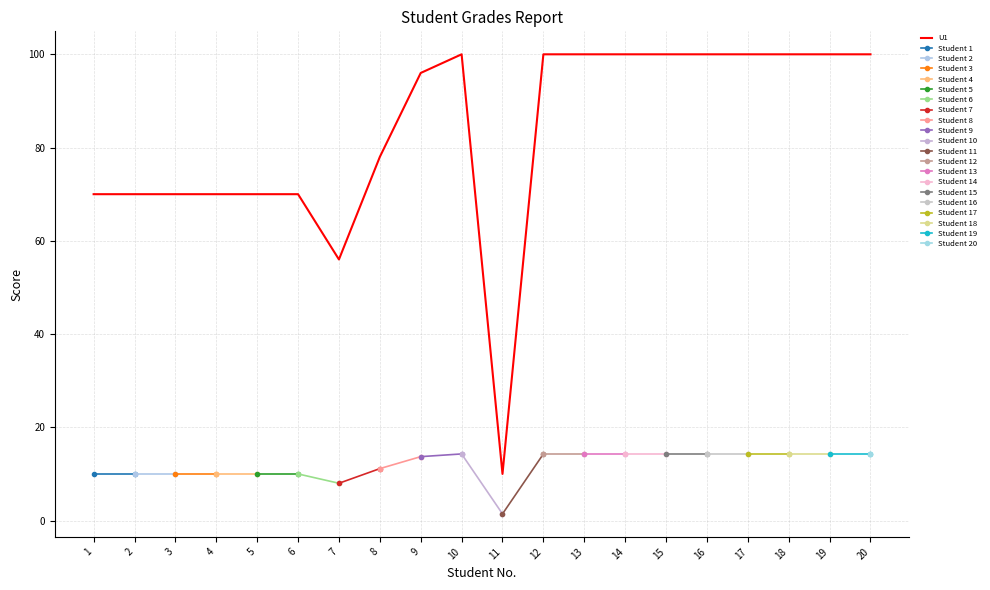

At which category does the chart reach its peak across all series?

10